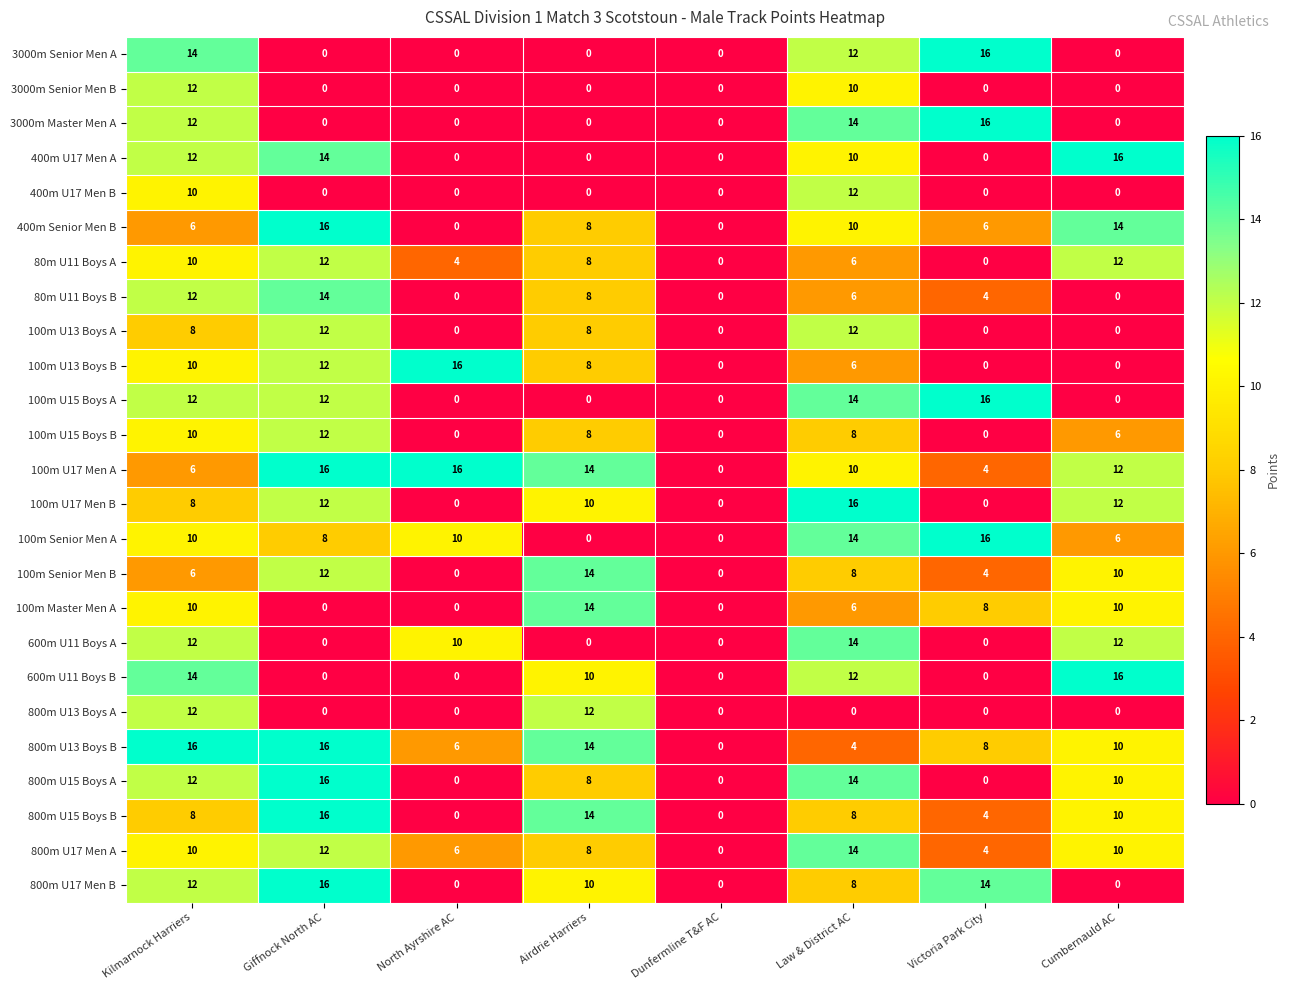

What is the difference between the highest and lowest values at Law & District AC?

16